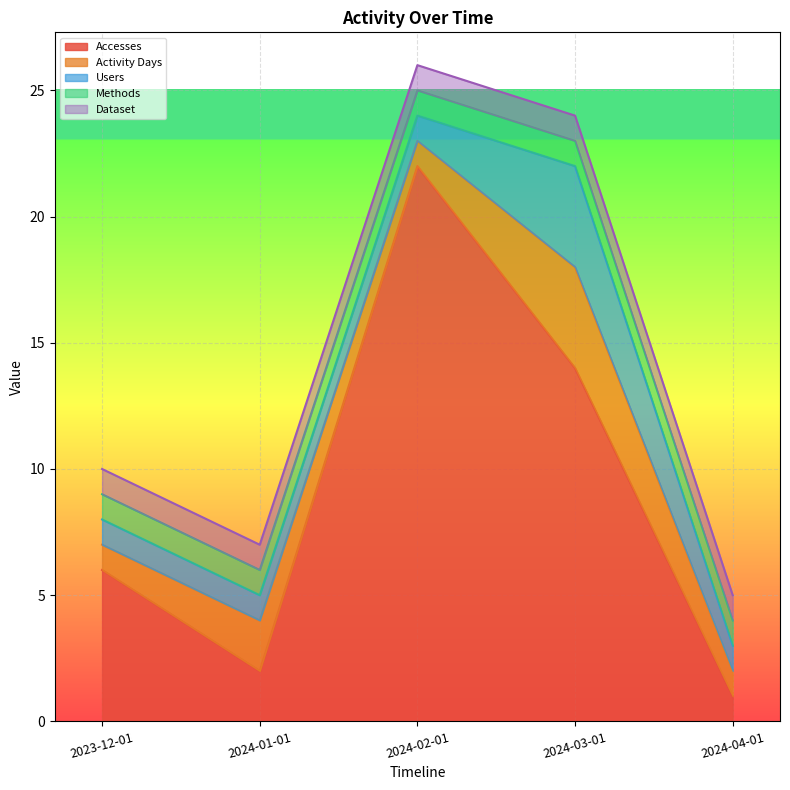

Which series has the largest range (max minus min)?

Accesses